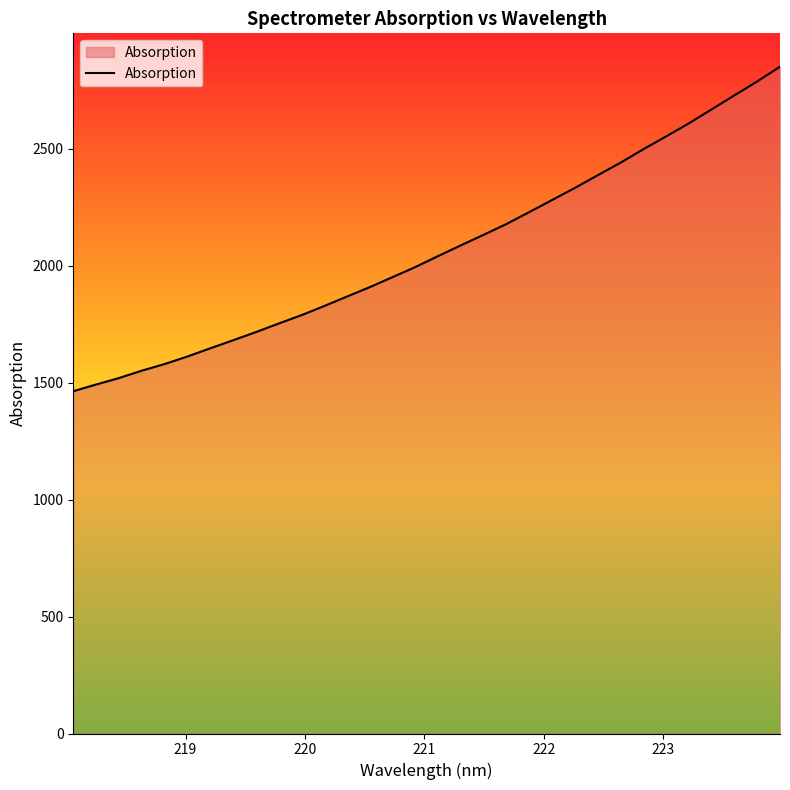

What is the maximum value shown in the chart?

2850.2